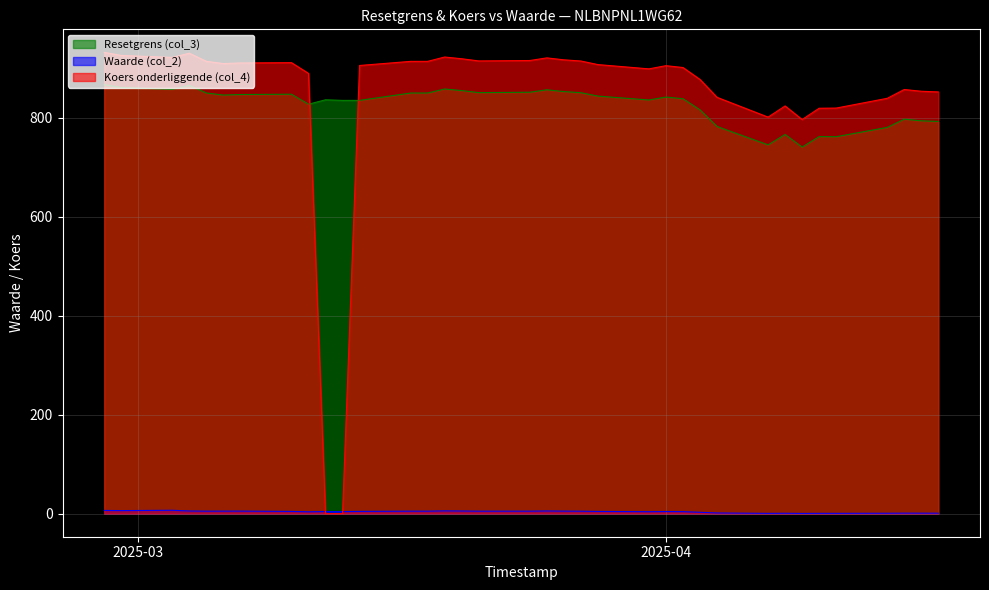

What is the label of the 20th point from the right?

2025-03-26